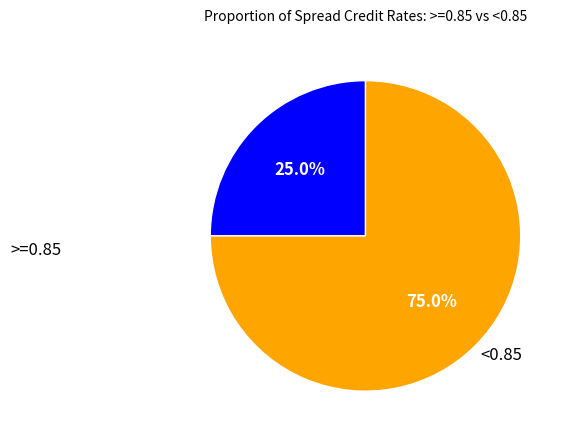

What is the ratio of the value at <0.85 to the value at >=0.85?

3.0